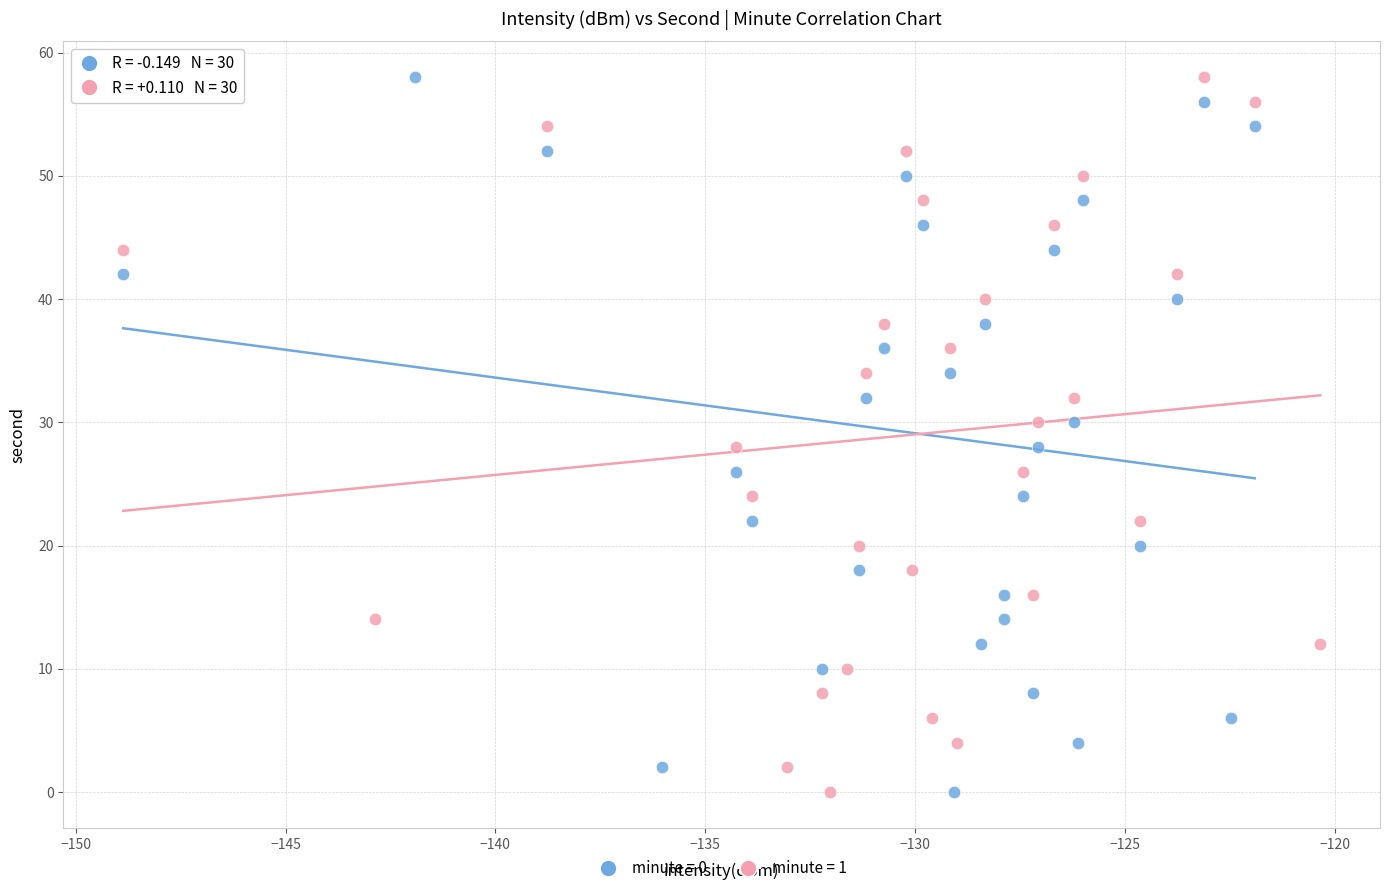

What are all the series names shown in the legend?

minute = 0, minute = 1